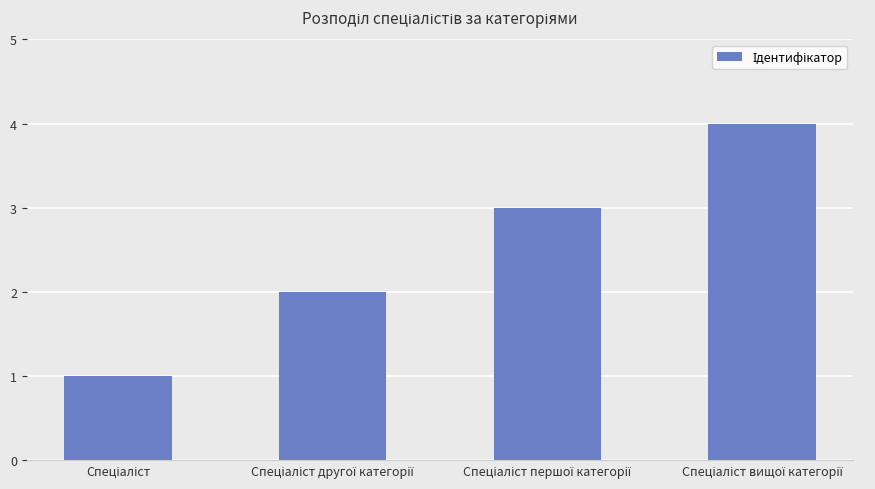

What is the greatest value displayed?

4